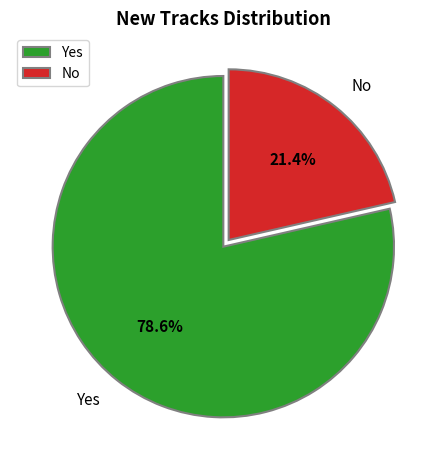

To the nearest percent, what is the average slice percentage?

50%